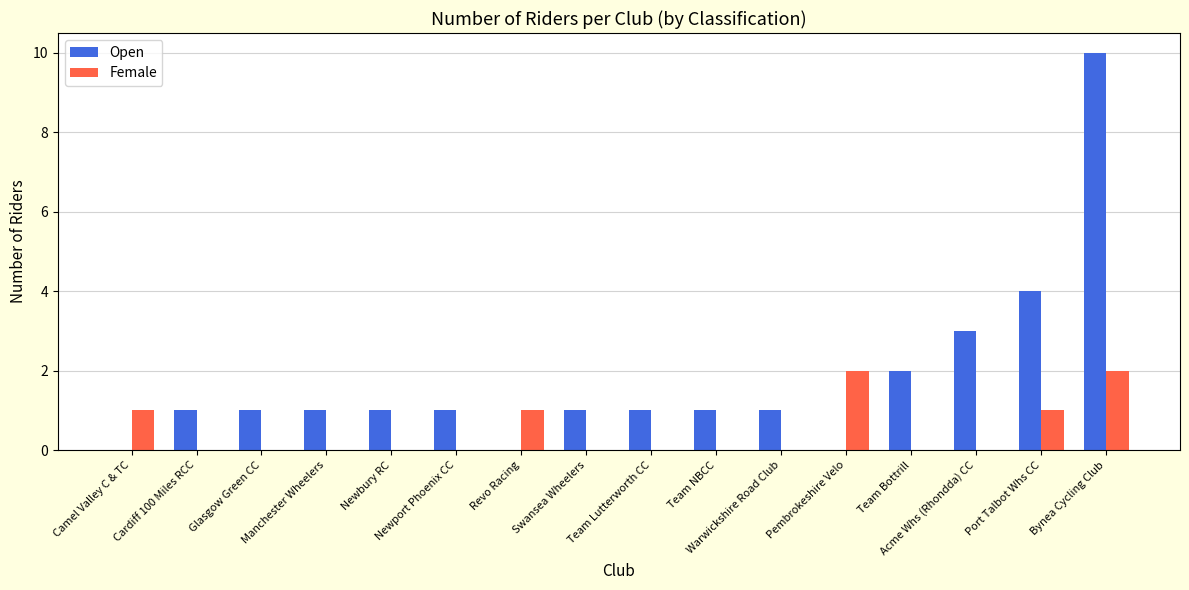

What value does the Female series have at Camel Valley C & TC?

1